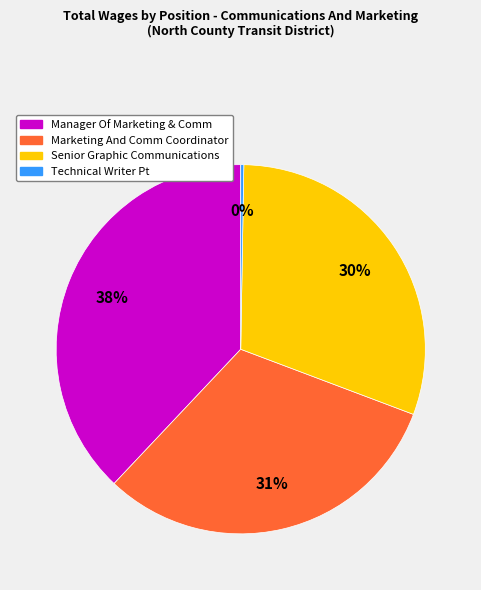

To the nearest percent, what portion does Marketing And Comm Coordinator represent?

31%